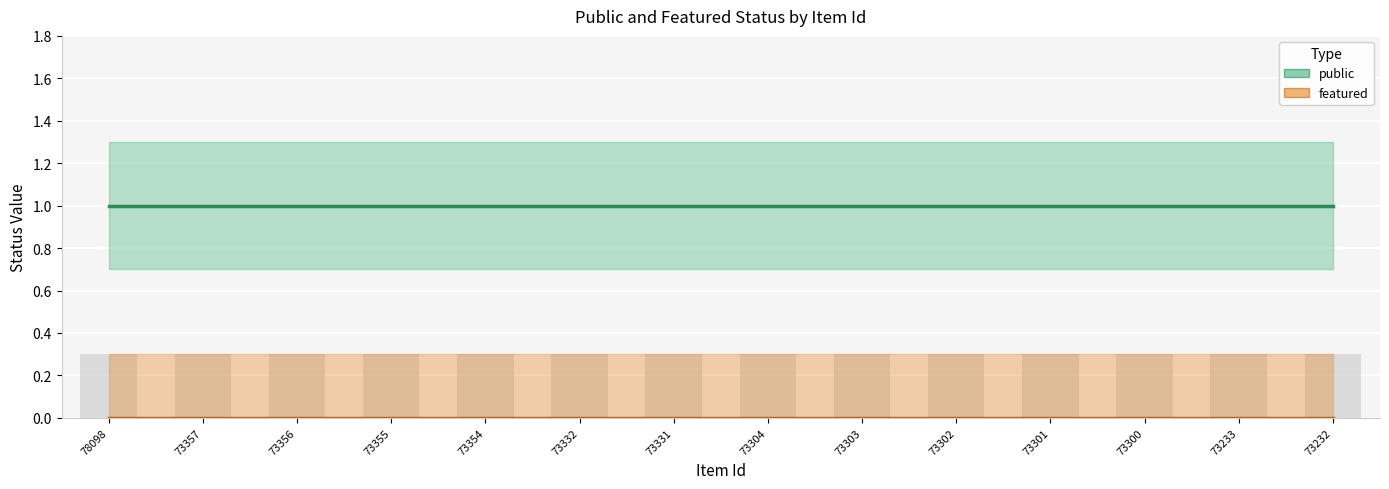

At how many categories does at least one series exceed 0?

14